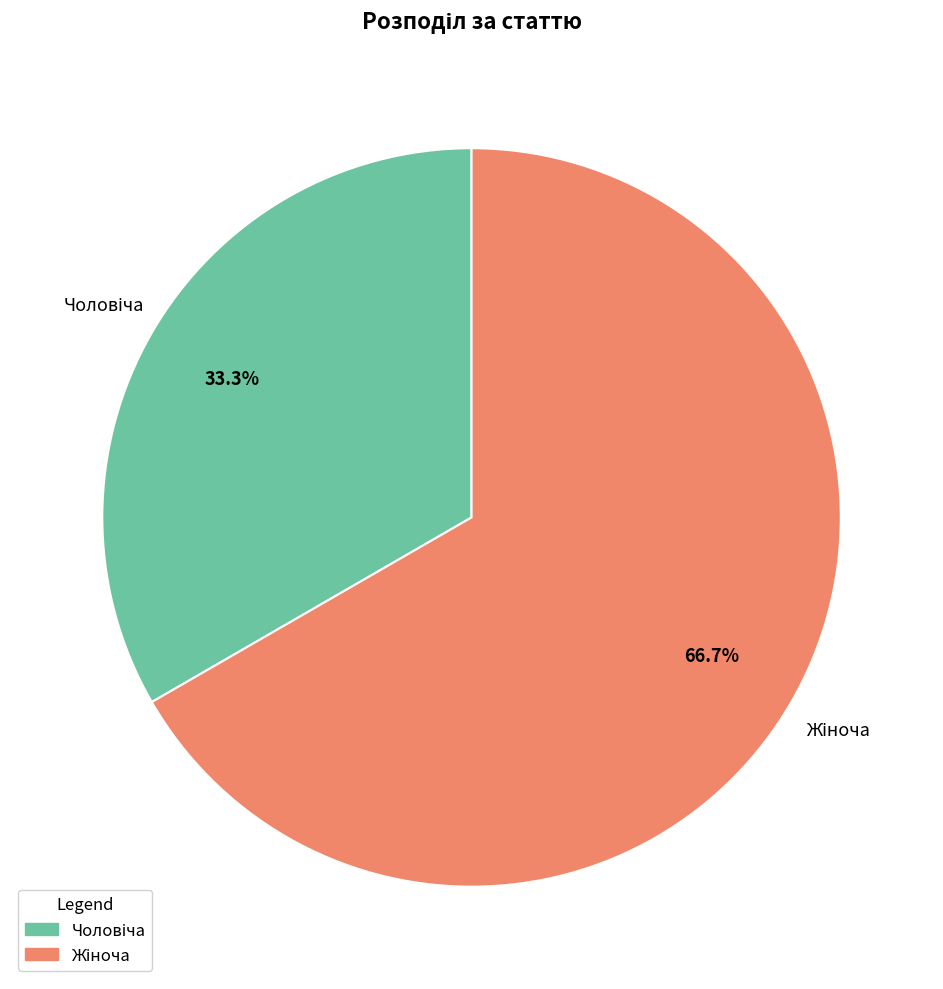

Does any single category account for the majority?

Yes